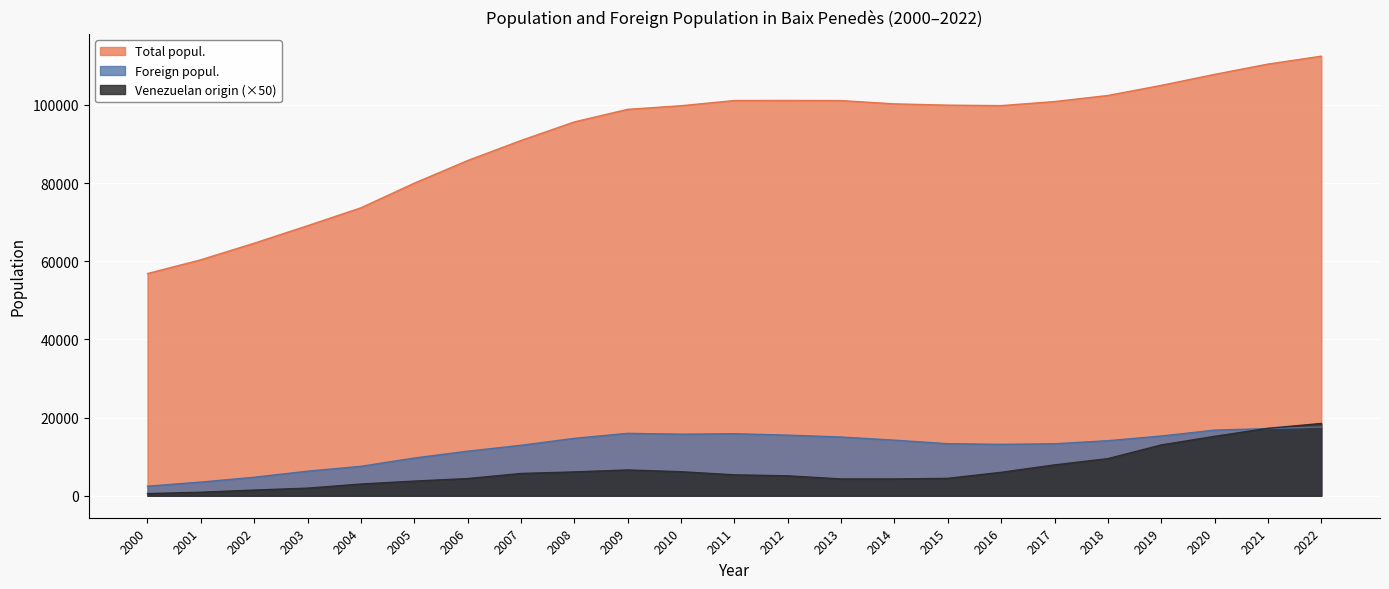

What is the sum of all Total popul. values?

2117791